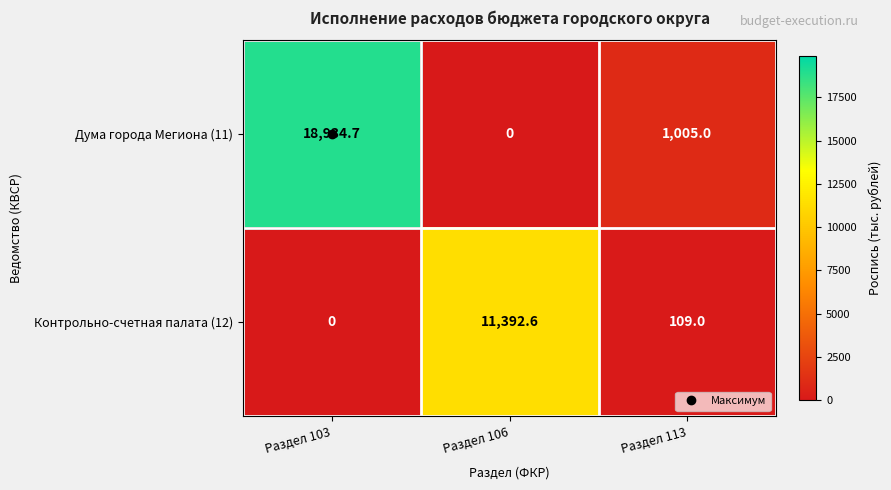

What is the difference between the Контрольно-счетная палата (12) values at Раздел 106 and Раздел 103?

11392.6